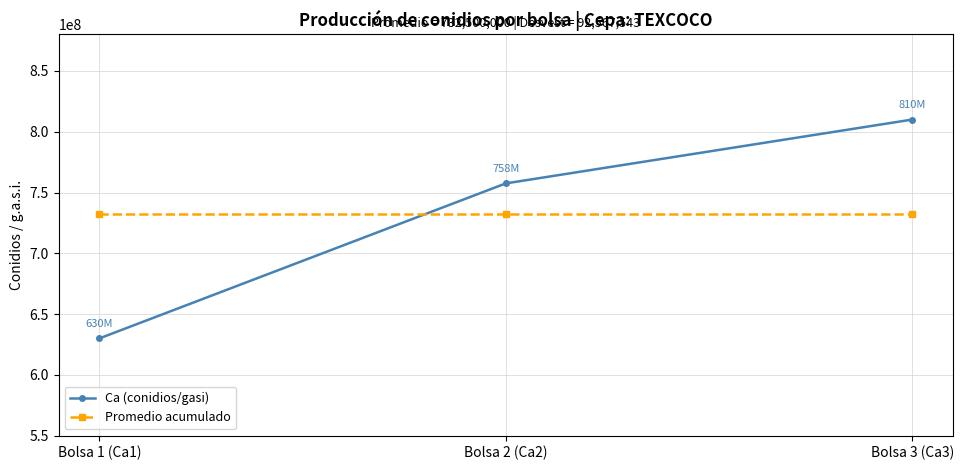

List the labels in order of Ca (conidios/gasi) value, largest first.

Bolsa 3 (Ca3), Bolsa 2 (Ca2), Bolsa 1 (Ca1)